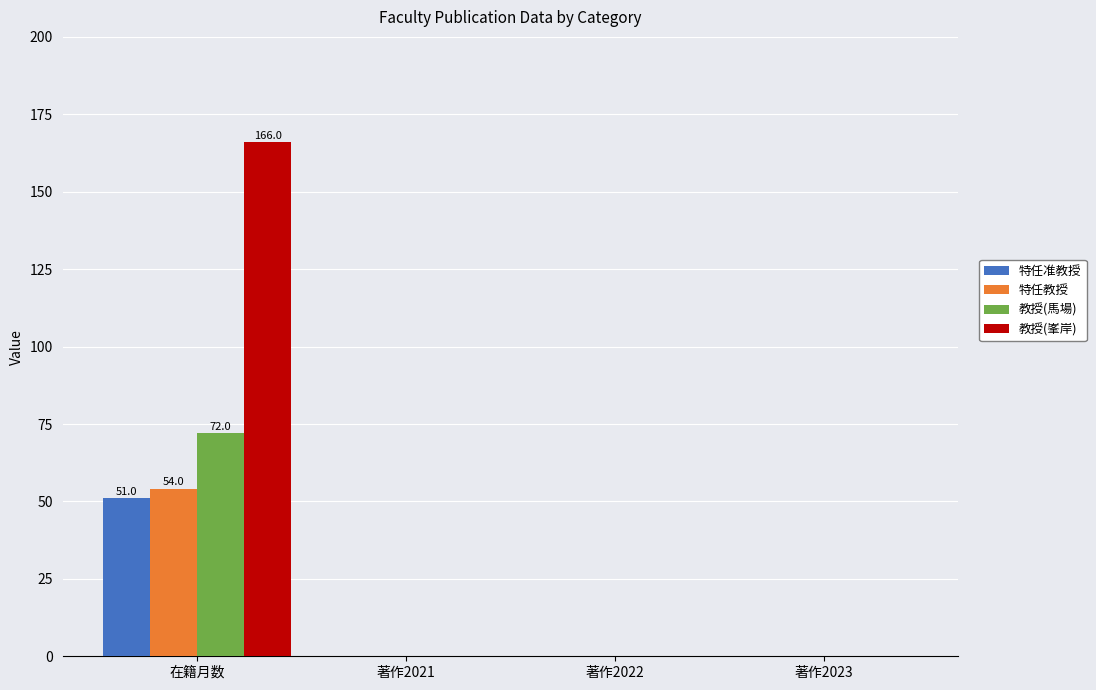

The value of 特任教授 at 在籍月数 is 20. True or false?

False